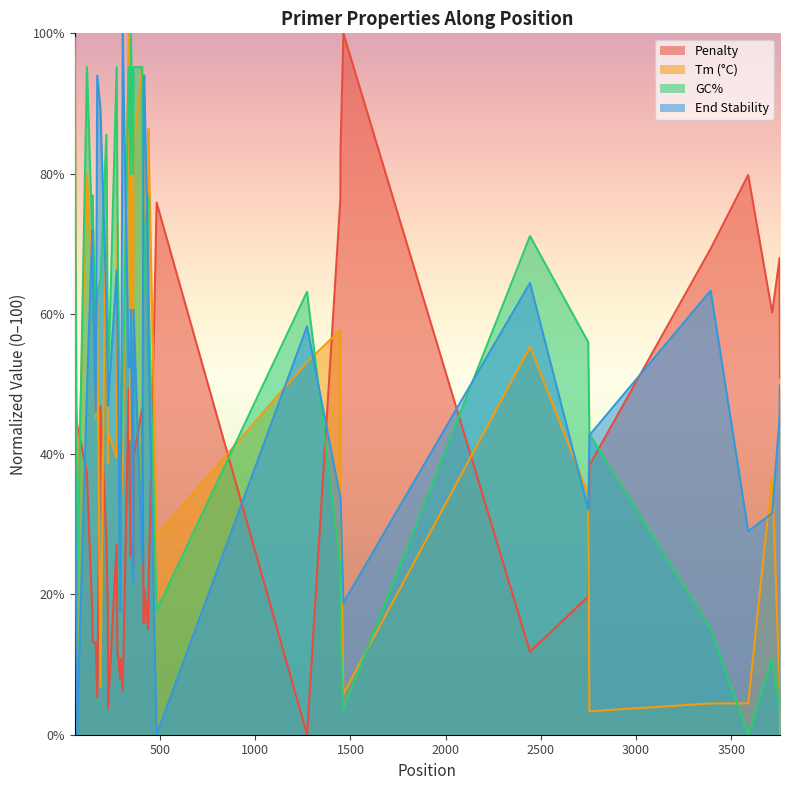

Which series has the largest total across all categories?

GC%